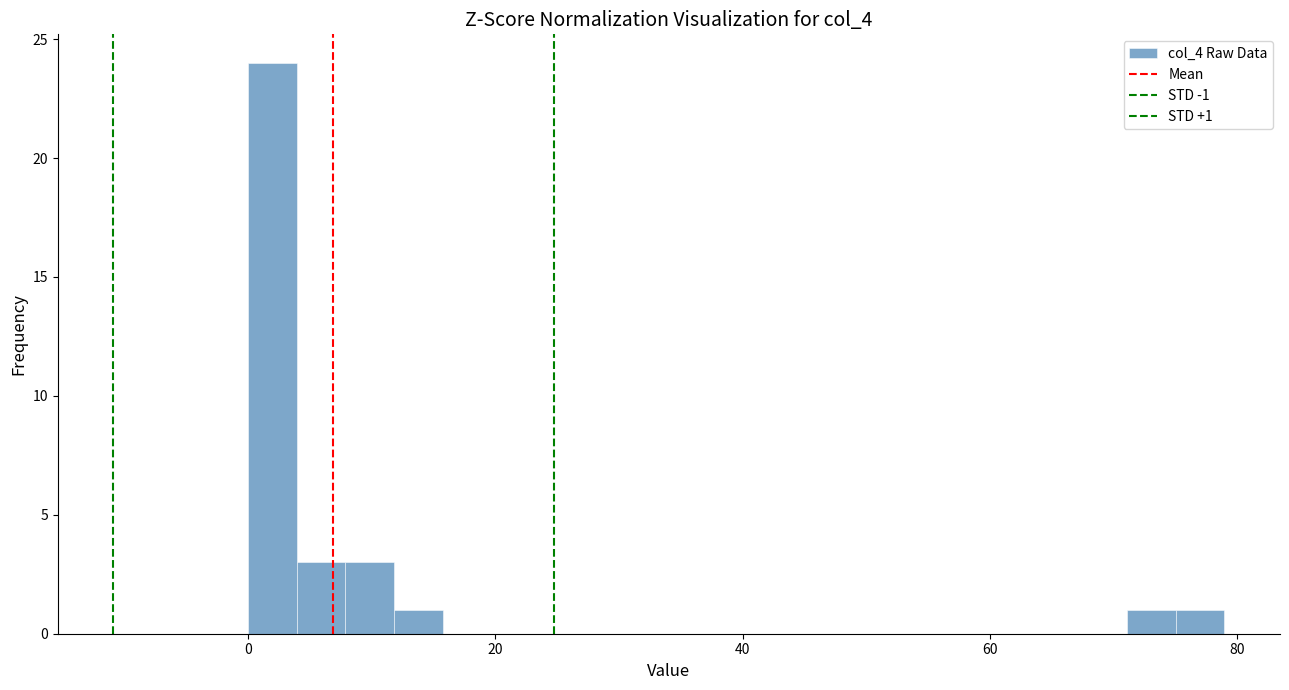

Read against the x-axis, roughly where is the centre of the tallest bar?

2